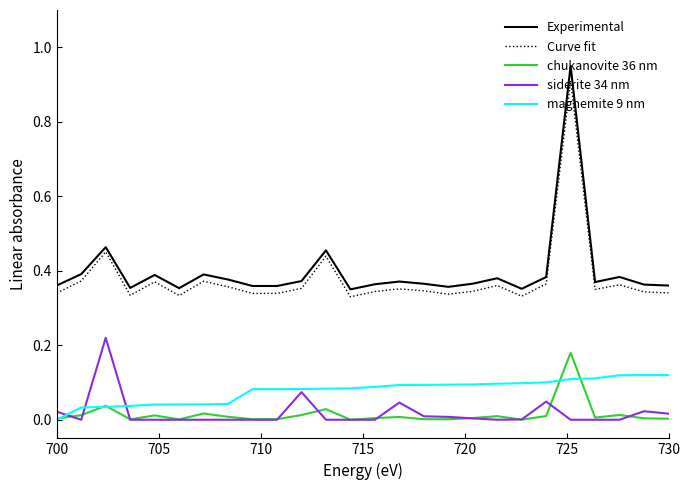

Which series has the largest total across all categories?

Experimental